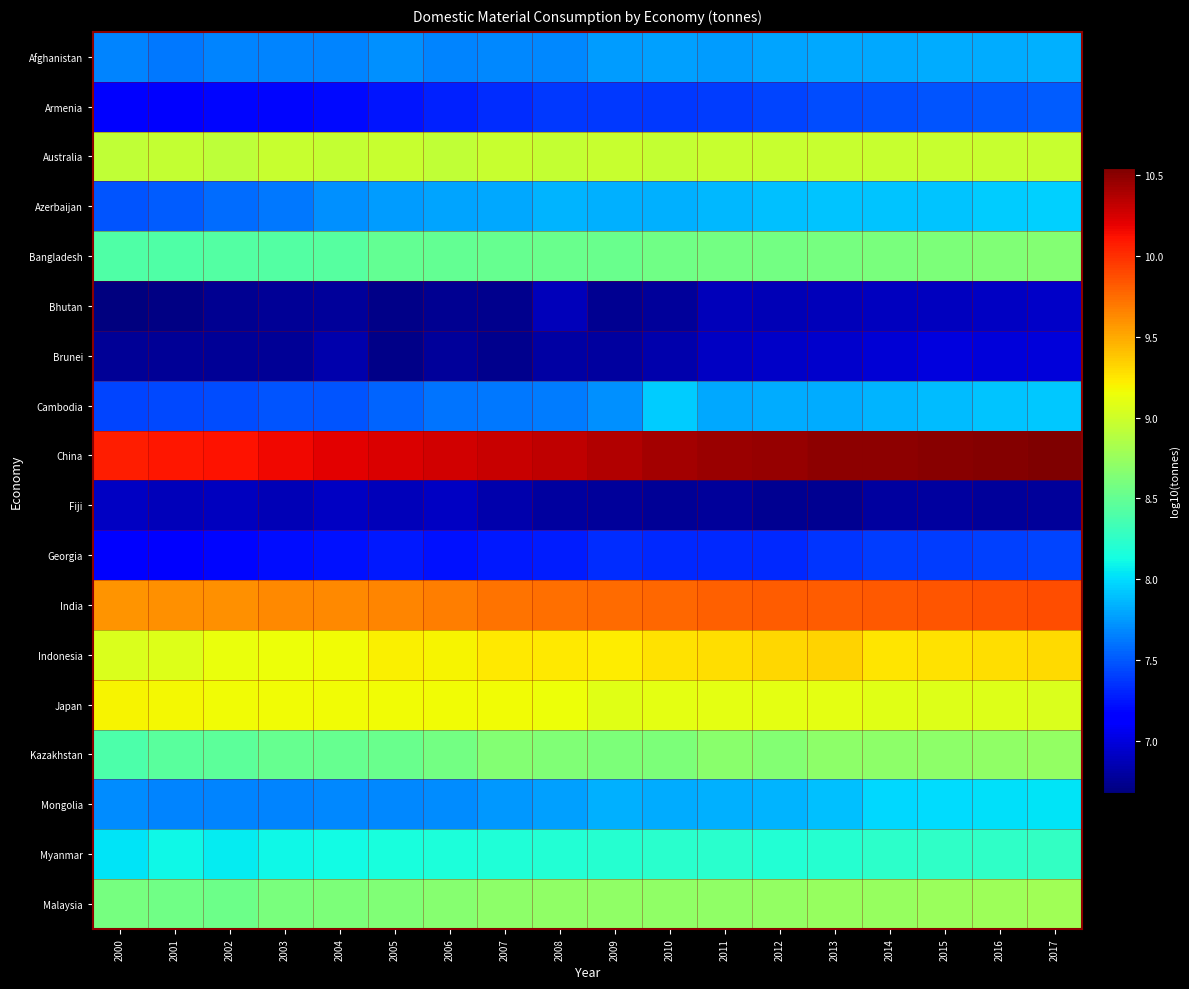

How many distinct data groups are displayed?

18